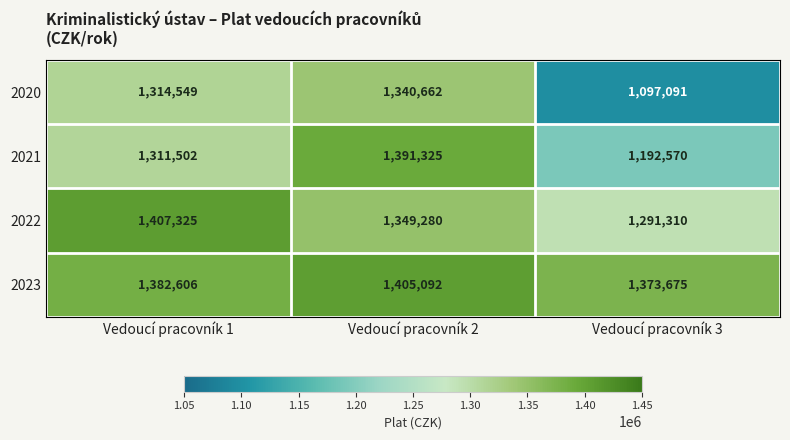

Reading right to left, extract all data points from this chart.

2020: 1097091	1340662	1314549
2021: 1192570	1391325	1311502
2022: 1291310	1349280	1407325
2023: 1373675	1405092	1382606